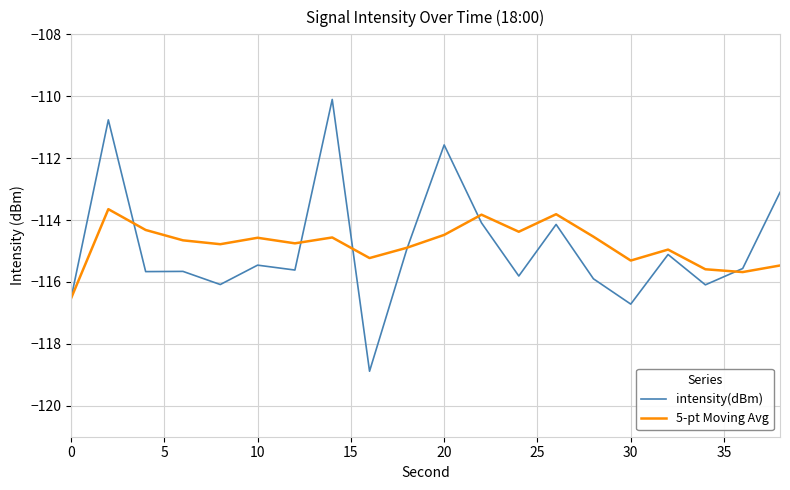

What is the smallest value displayed?

-118.9